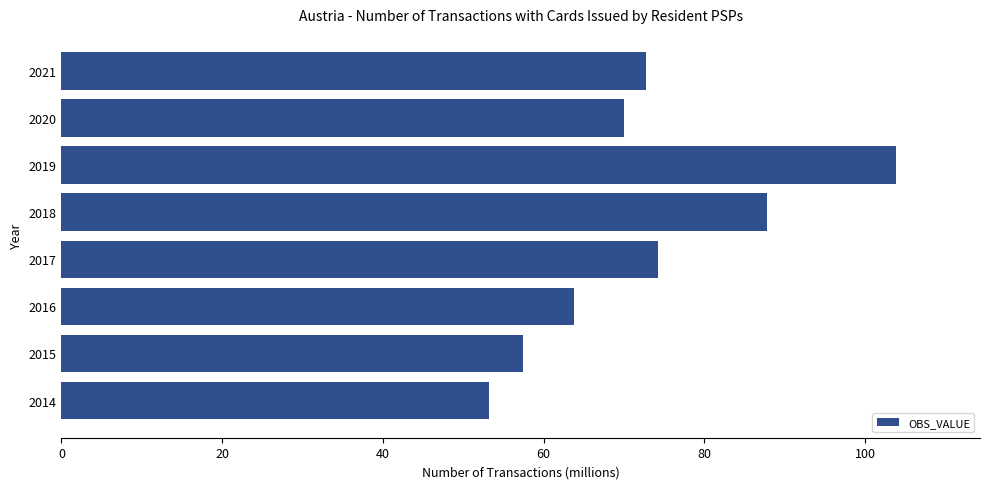

What is the minimum value shown in the chart?

53.2